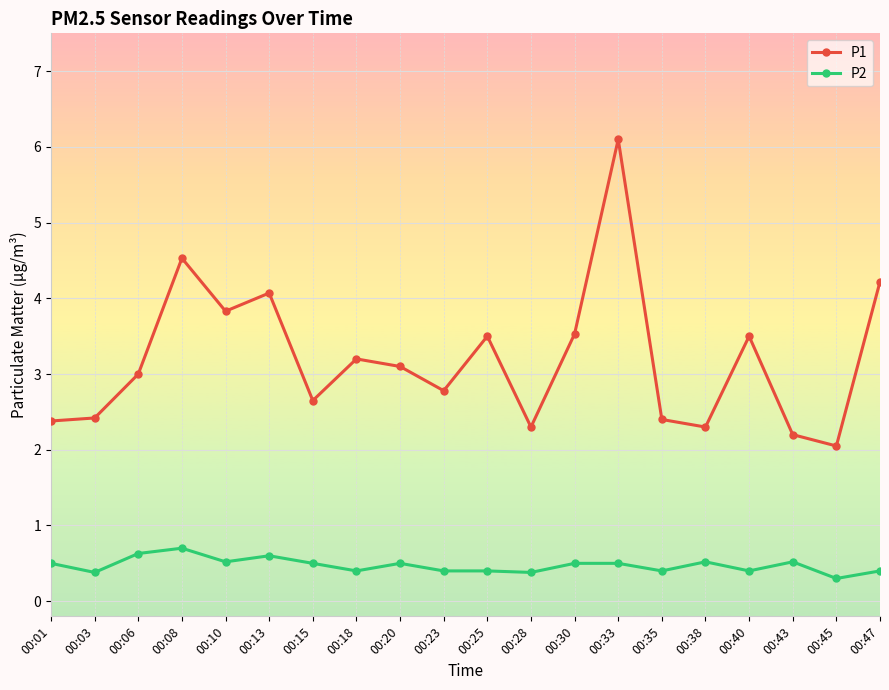

What are all the series names shown in the legend?

P1, P2